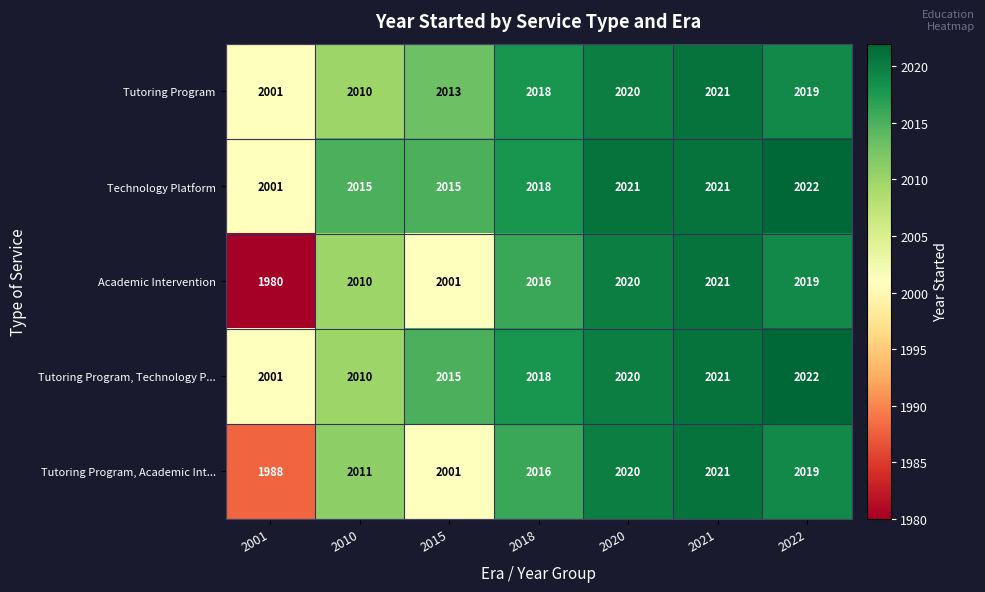

How many values in the Tutoring Program, Academic Int... series are below 2016?

3